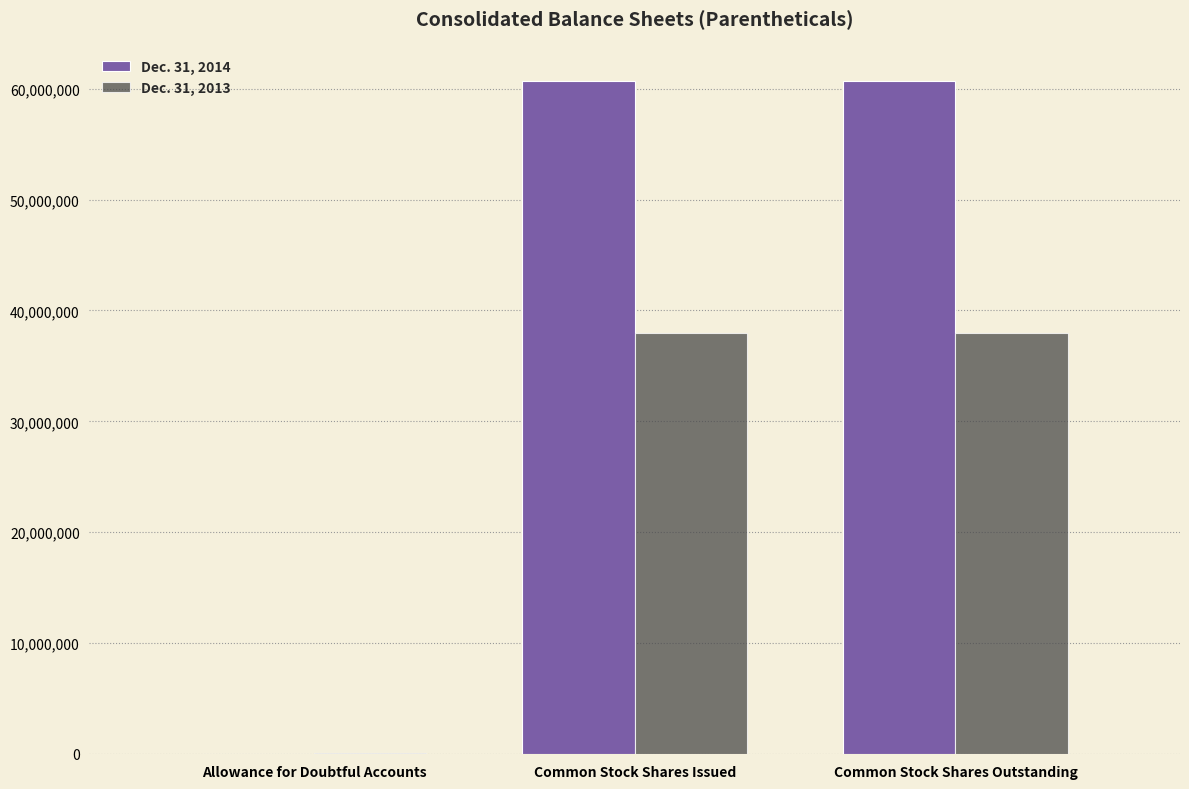

How many Dec. 31, 2014 values are between 15018 and 60726519?

3